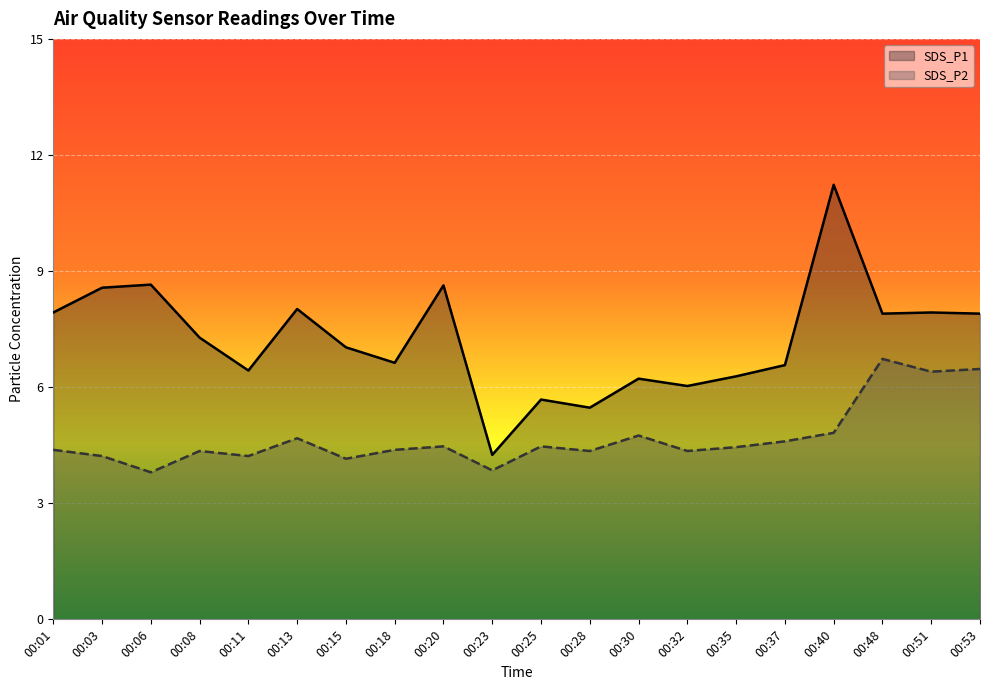

The SDS_P1 series shows 7.9 at 00:01. True or false?

True